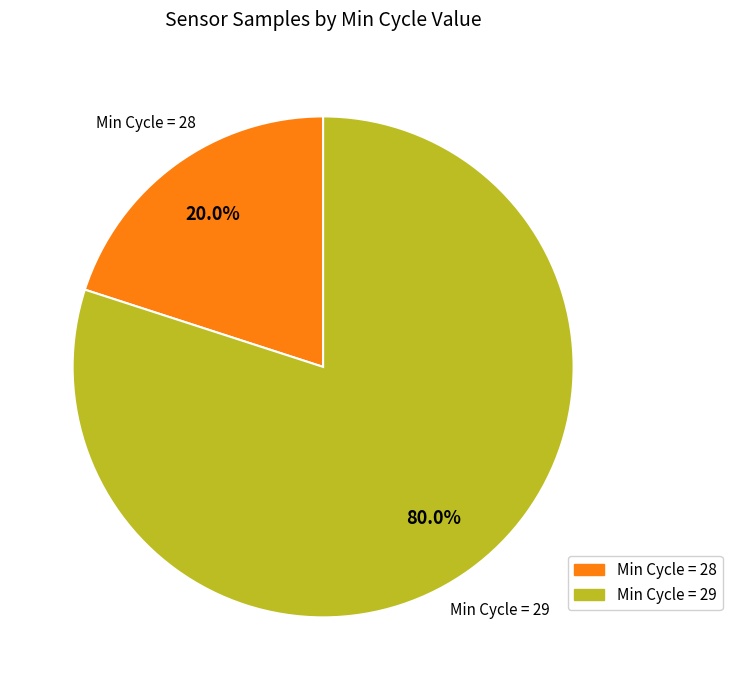

To the nearest percent, what is the average slice percentage?

50%